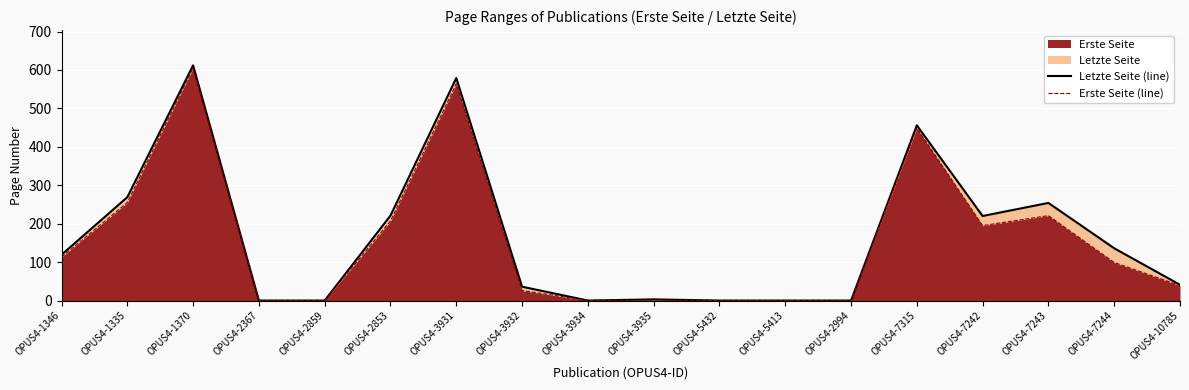

How many data points does each series have?

18